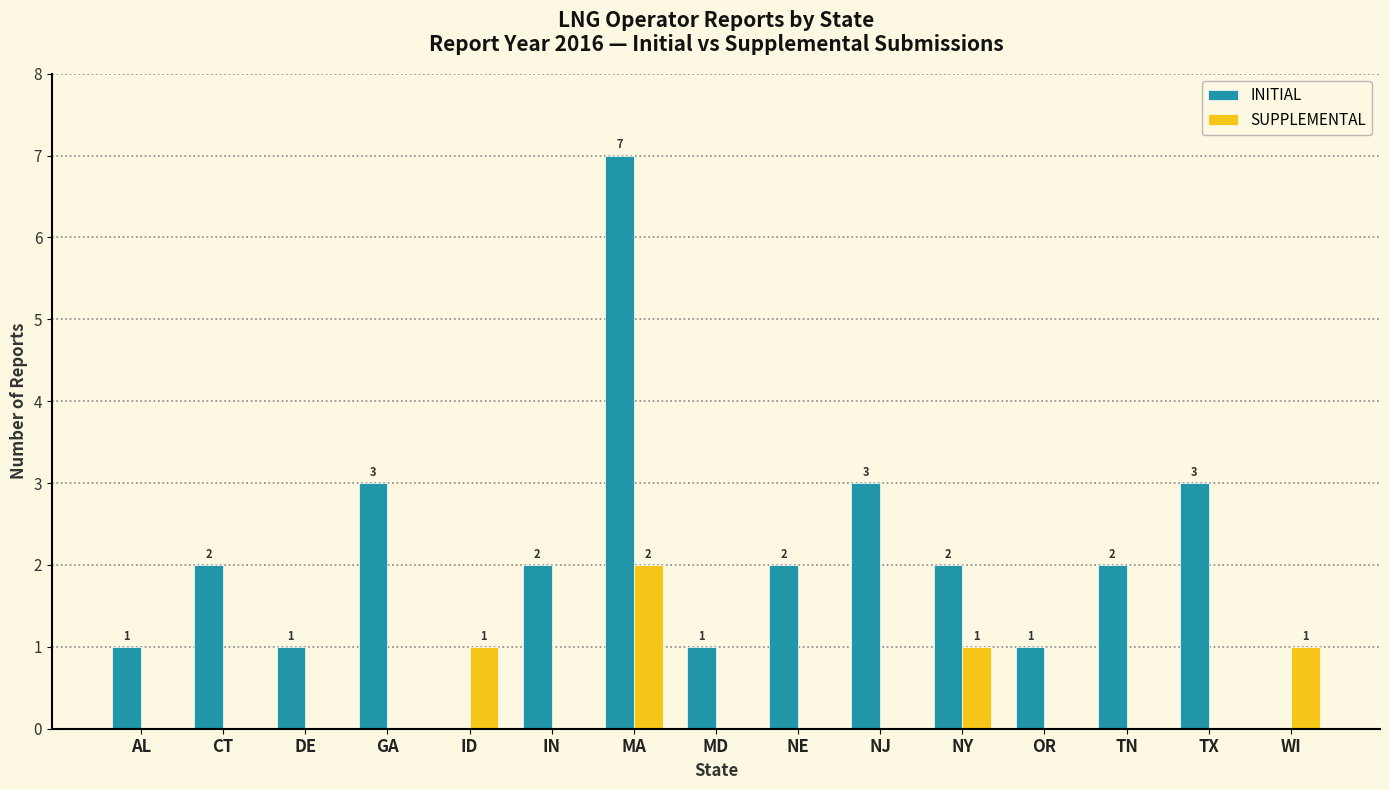

What are all the series names shown in the legend?

INITIAL, SUPPLEMENTAL